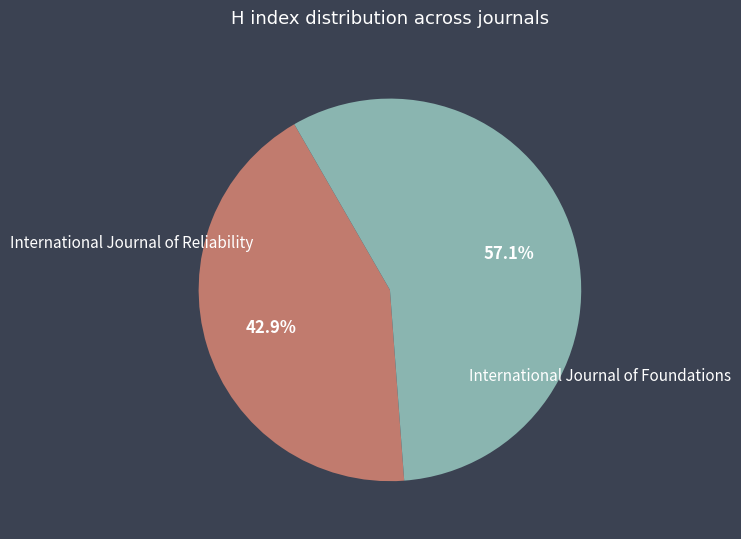

Is there any slice that represents more than half of the pie?

Yes